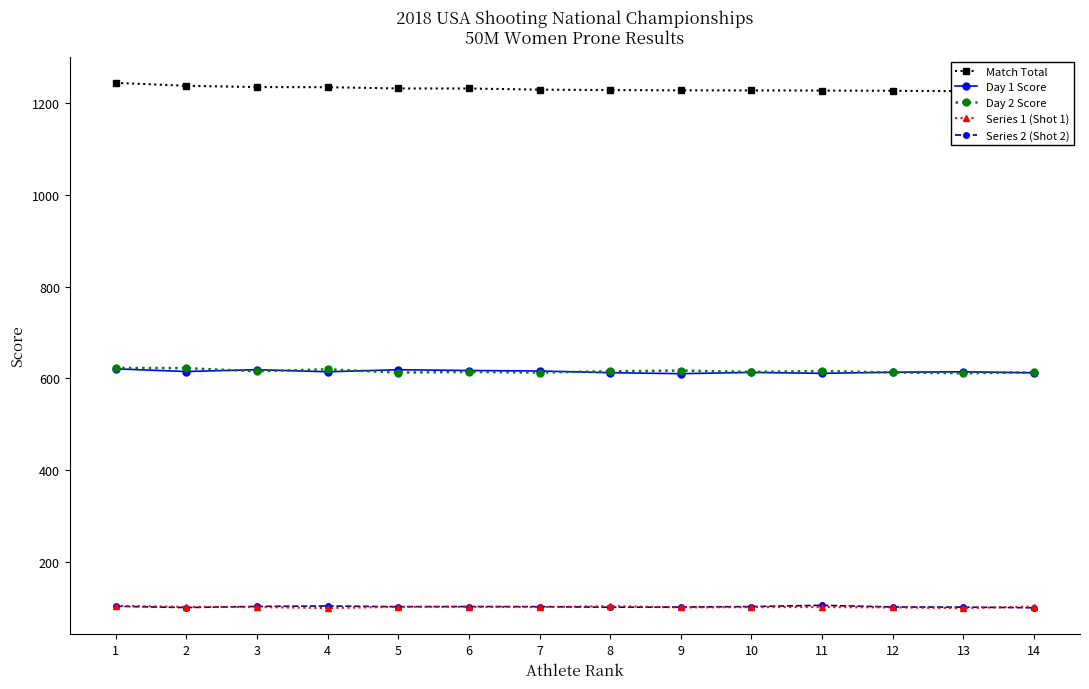

Where does the Series 2 (Shot 2) series first go above 102?

1